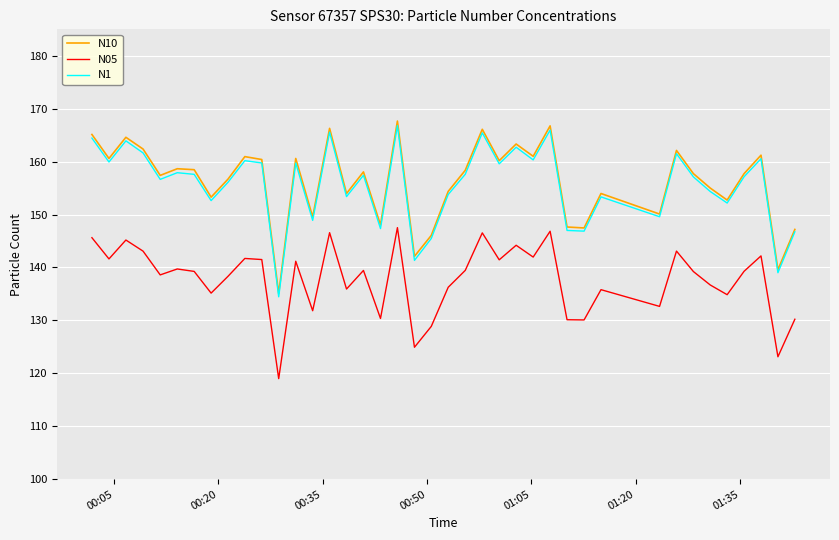

Which series has the widest spread of values?

N10